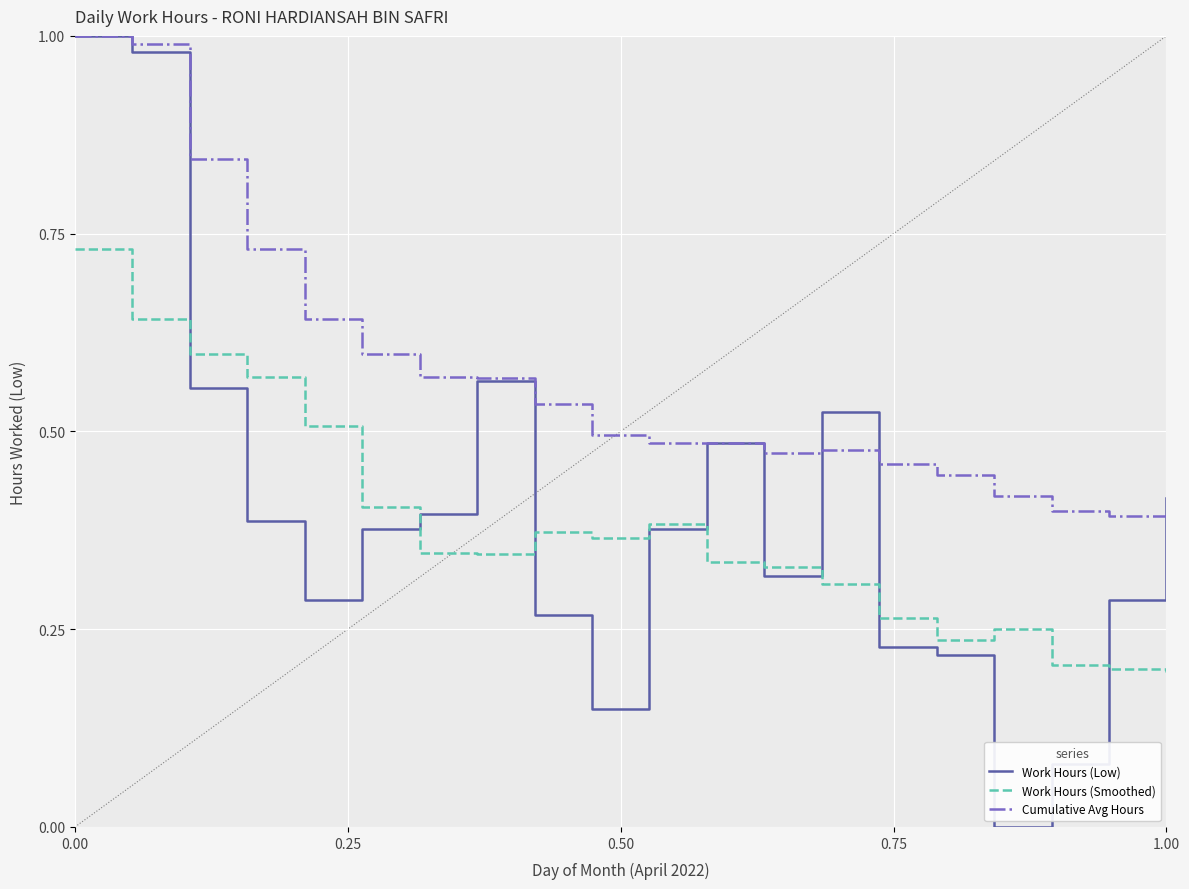

Which series has the largest total across all categories?

Cumulative Avg Hours